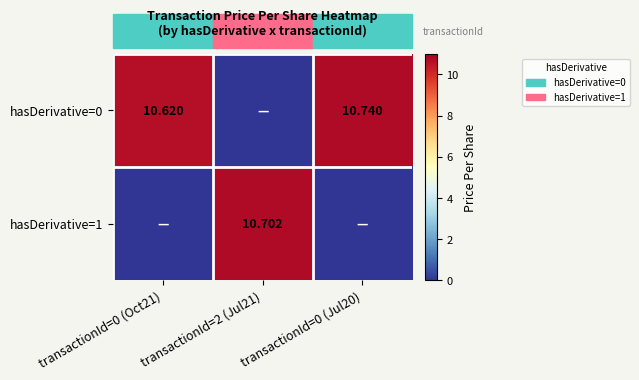

What is the total value across all series at transactionId=0 (Oct21)?

10.6